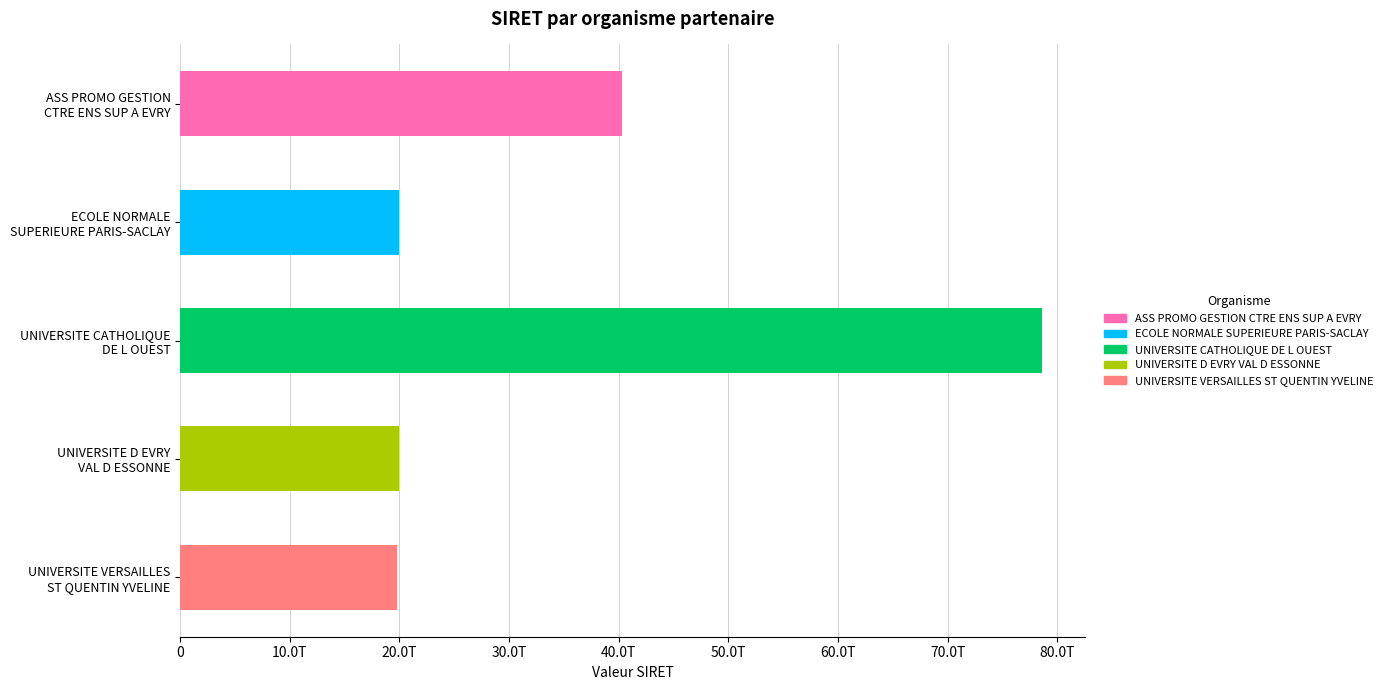

Does the chart contain any negative values?

No